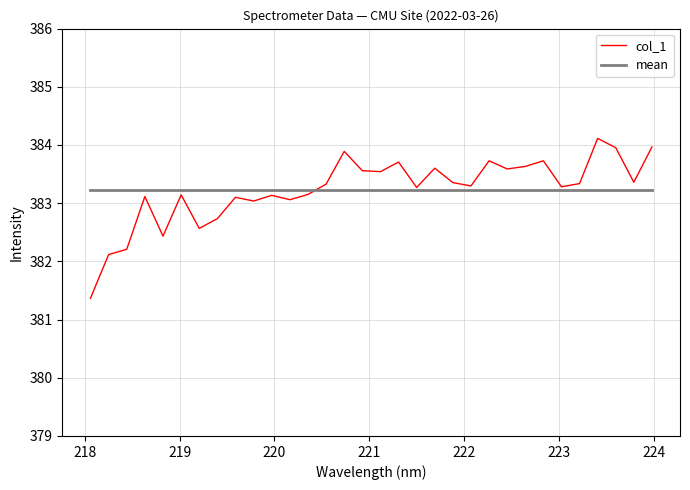

At which label does the data first exceed 383?

218.6332